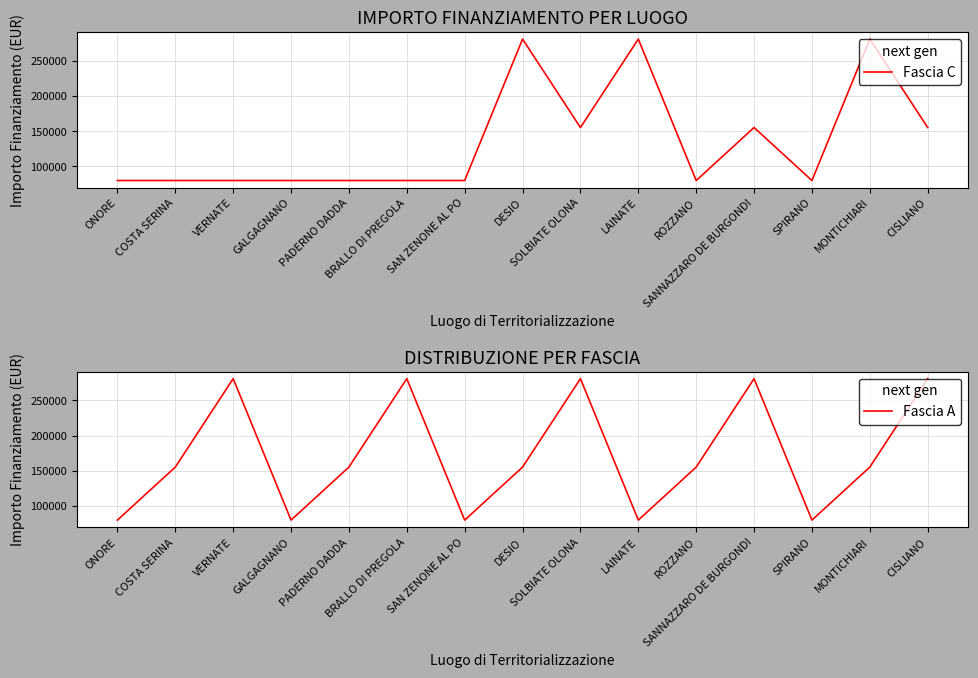

After their last crossing, which series has the higher values: Fascia C or Fascia A?

Fascia A